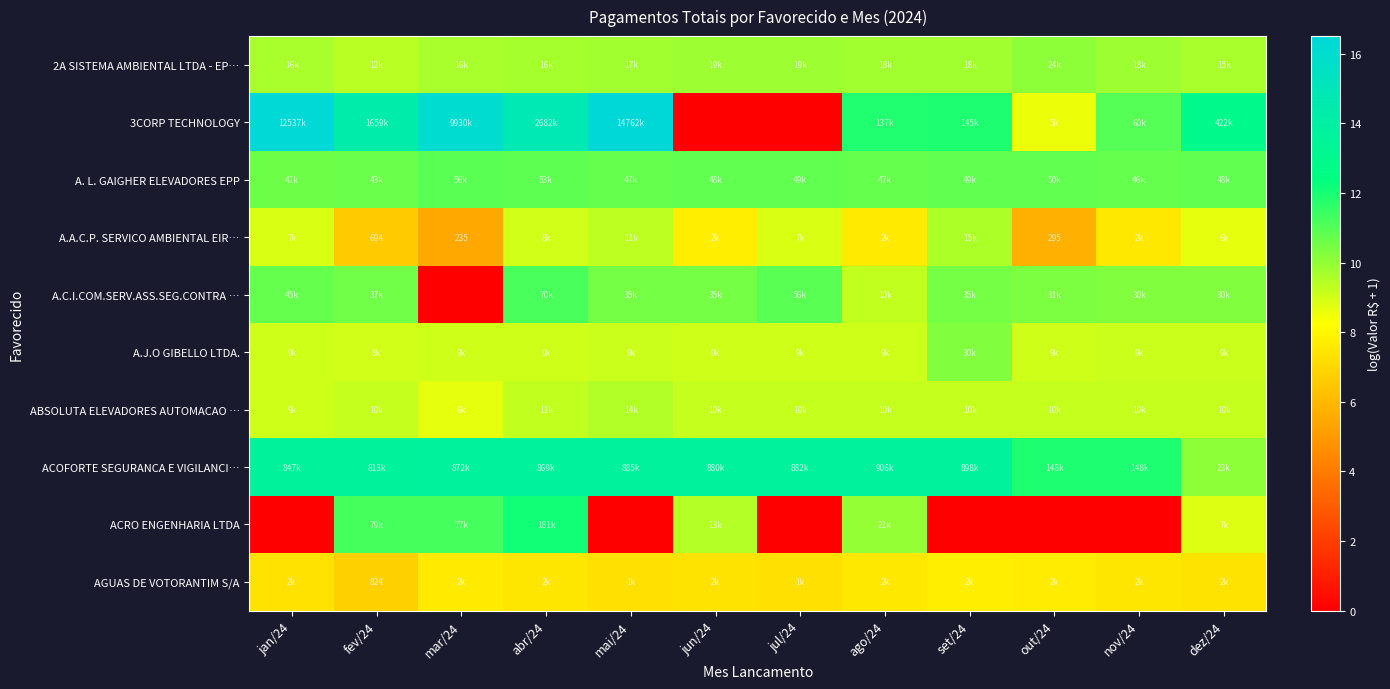

At how many categories does at least one series exceed 13?

9